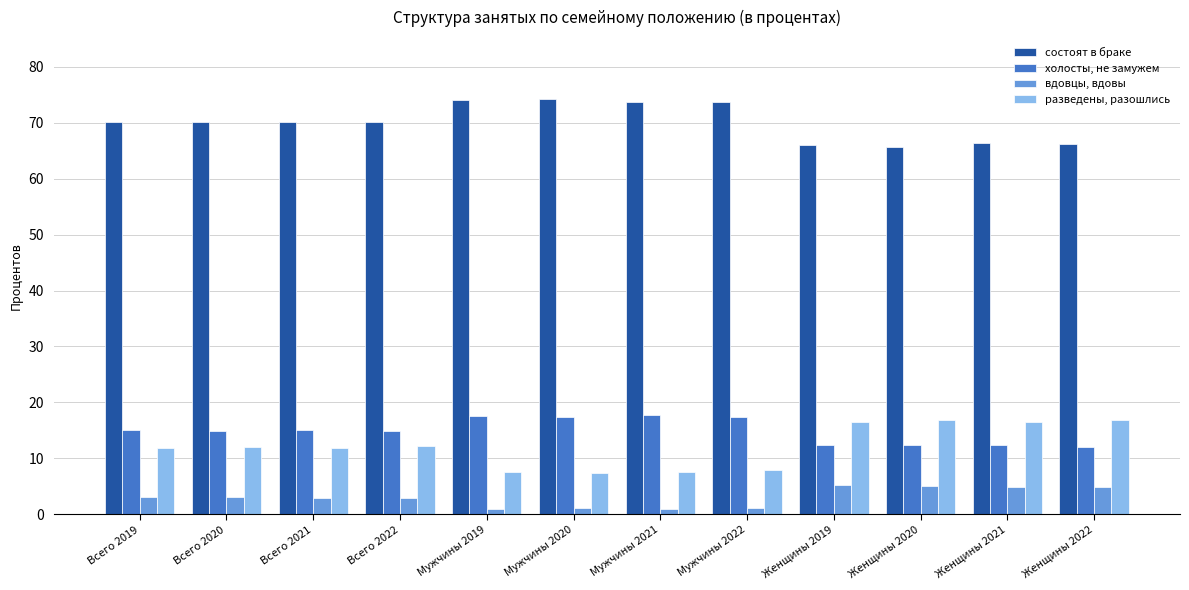

What is the label of the 8th bar from the right?

Мужчины 2019